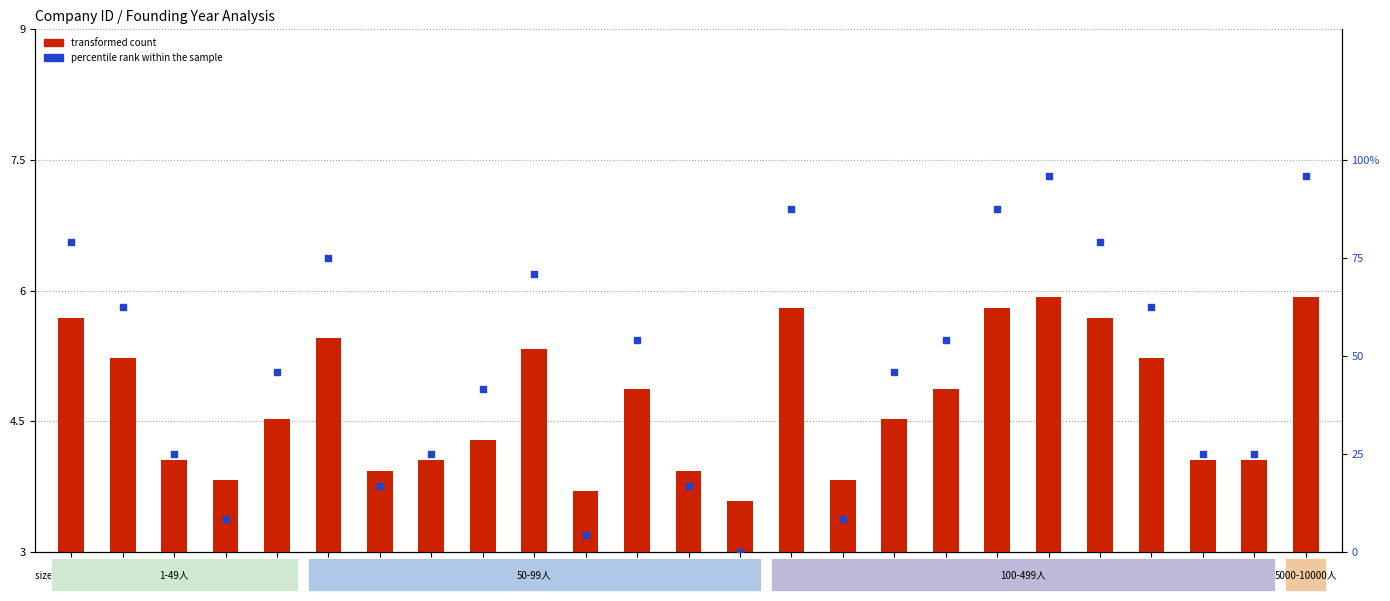

At which category is the sum across all series the highest?

id23